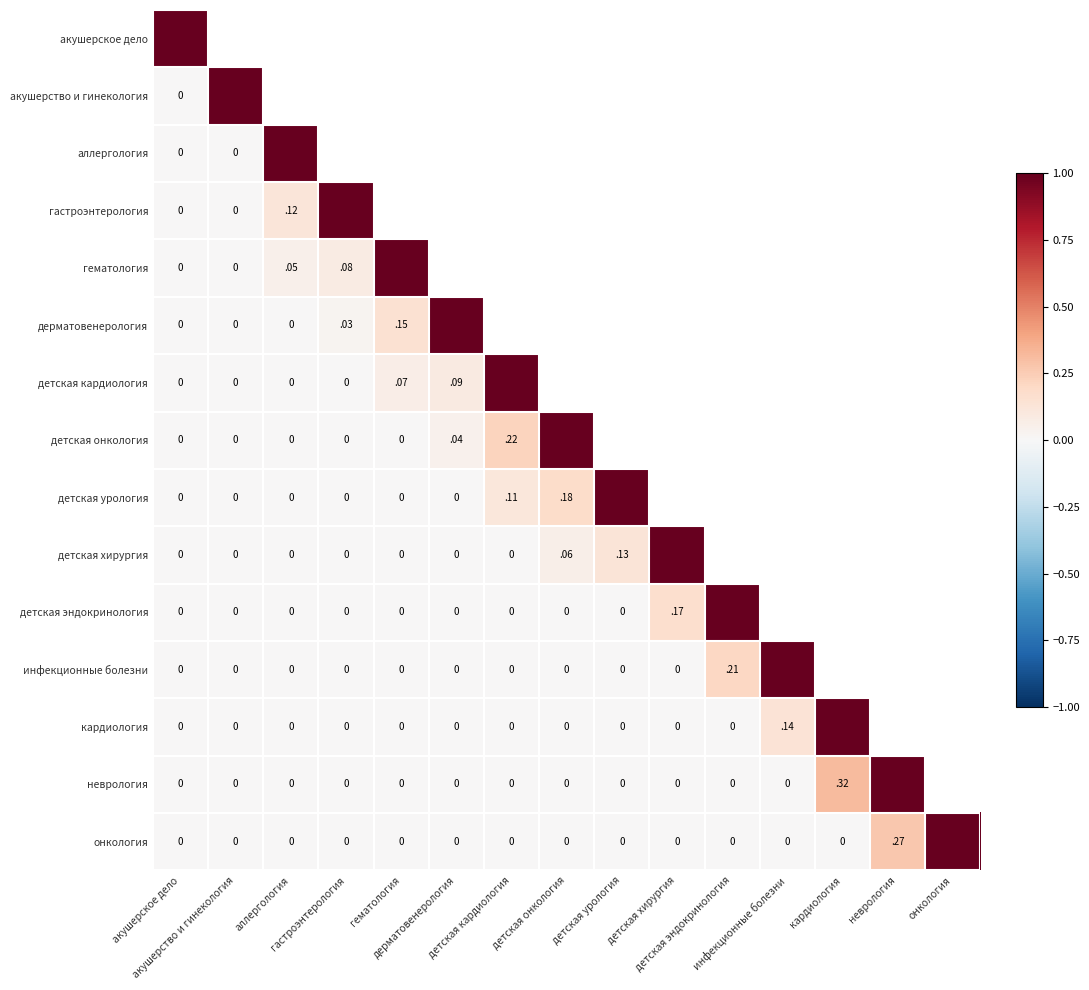

List the series in order of their peak value, lowest first.

акушерское дело, акушерство и гинекология, аллергология, гастроэнтерология, гематология, дерматовенерология, детская кардиология, детская онкология, детская урология, детская хирургия, детская эндокринология, инфекционные болезни, кардиология, неврология, онкология